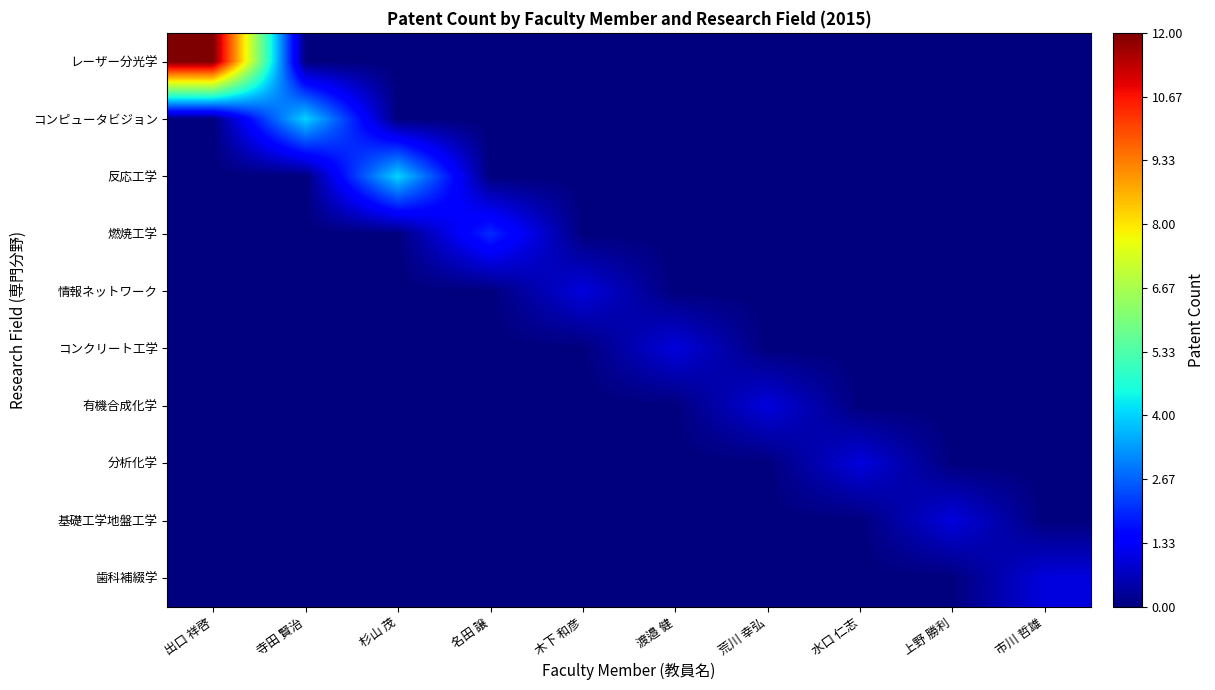

At which category is the sum across all series the highest?

出口 祥啓